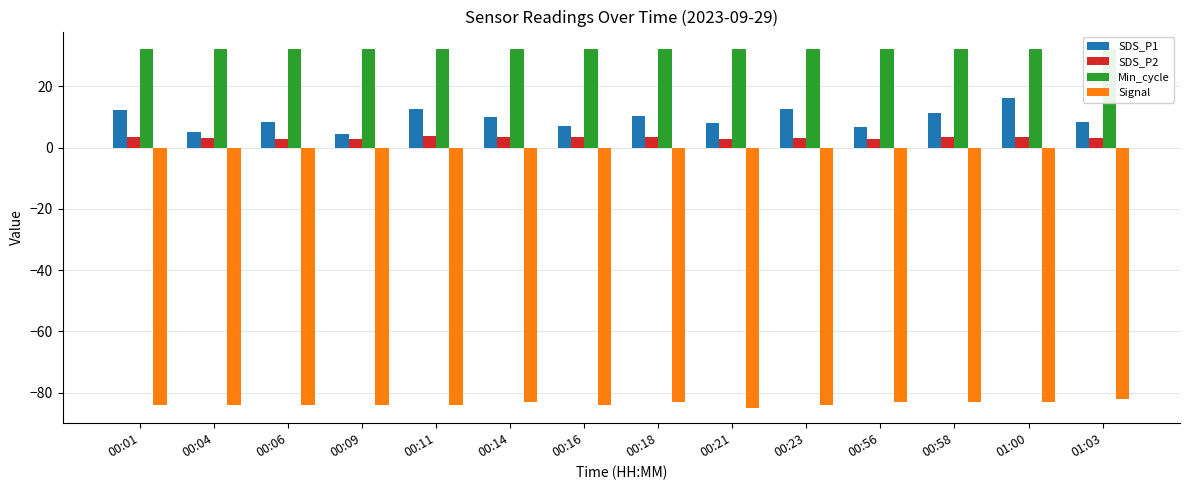

What is the spread (max minus min) of values at 00:04?

116.0